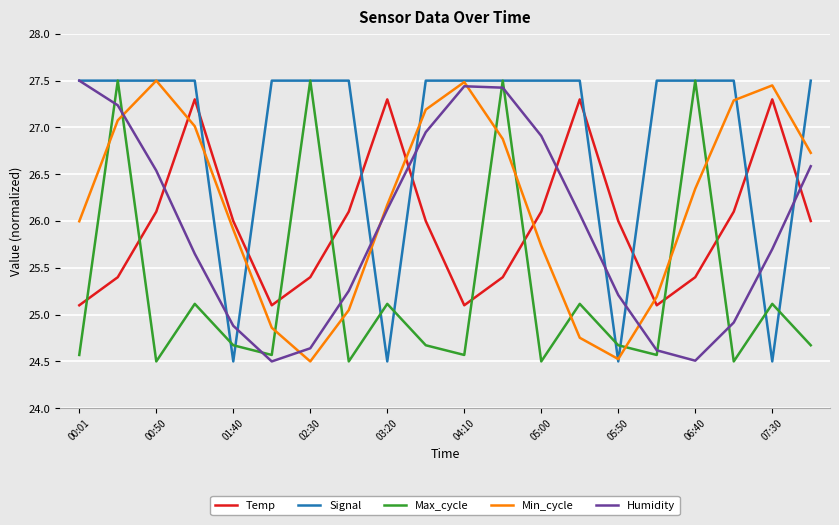

How many intersections are there between Min_cycle and Max_cycle?

10